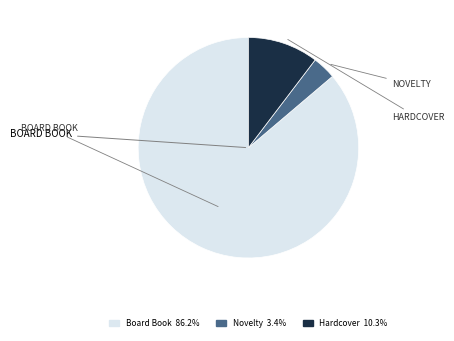

Is there a majority slice in this chart?

Yes